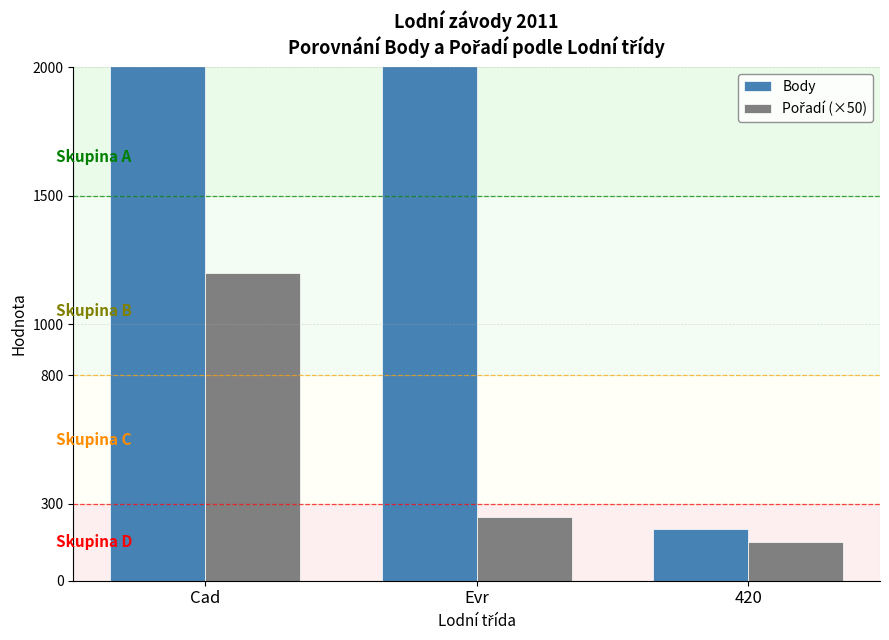

What is the sum of the Body values at Cad and 420?

2629